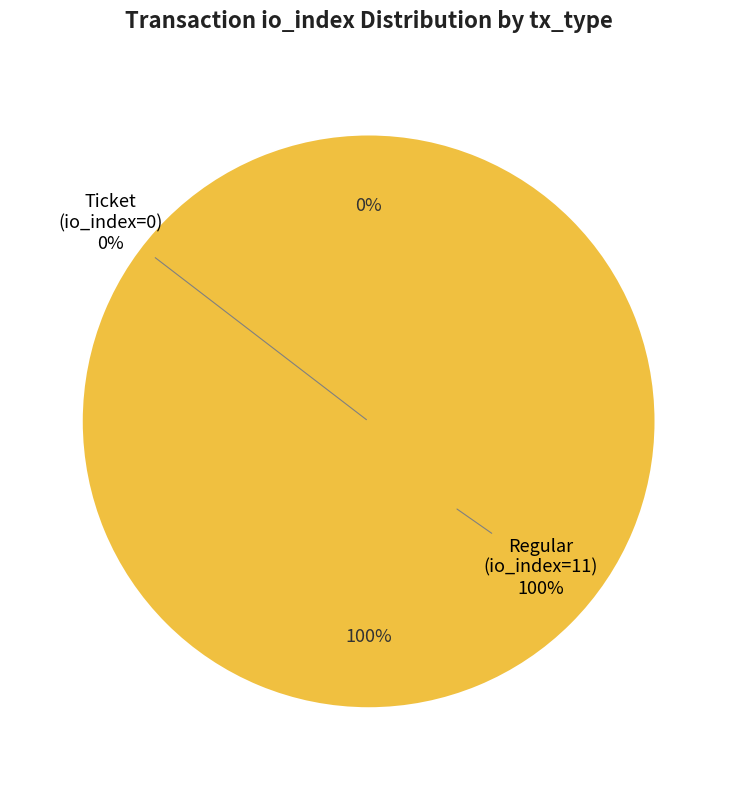

Which category has the smallest portion of the pie?

Ticket (io_index=0)